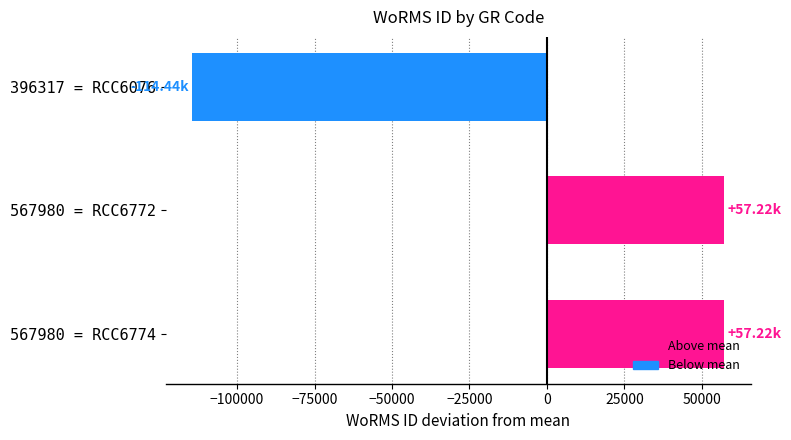

What is the difference between the values at 567980 = RCC6774 and 396317 = RCC6076?

171663